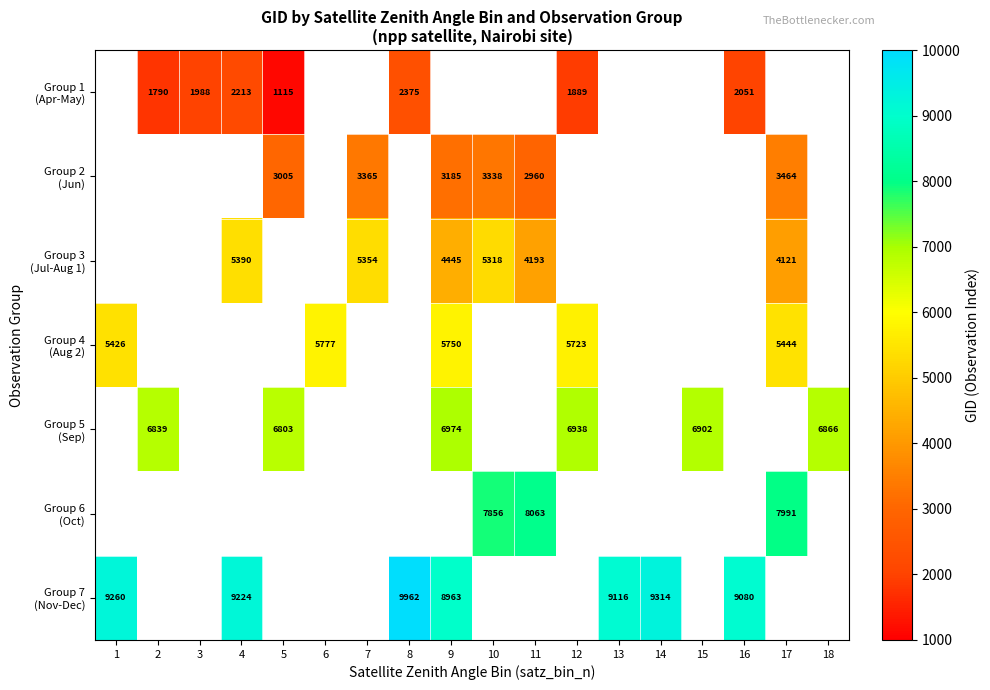

Read the Group 5 (Sep) value at 12.

6938.0